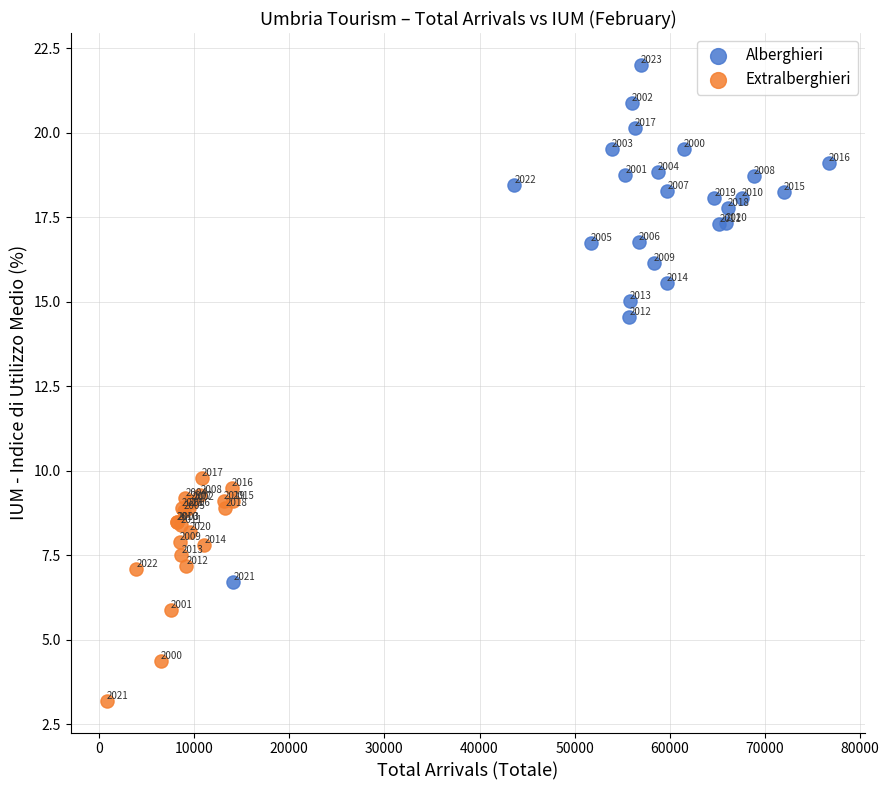

Which series contains the lowest Y value?

Extralberghieri